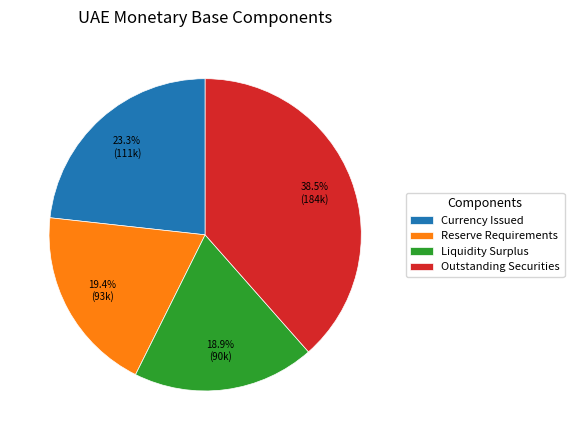

Do Reserve Requirements and Liquidity Surplus together represent more than half of the pie?

No